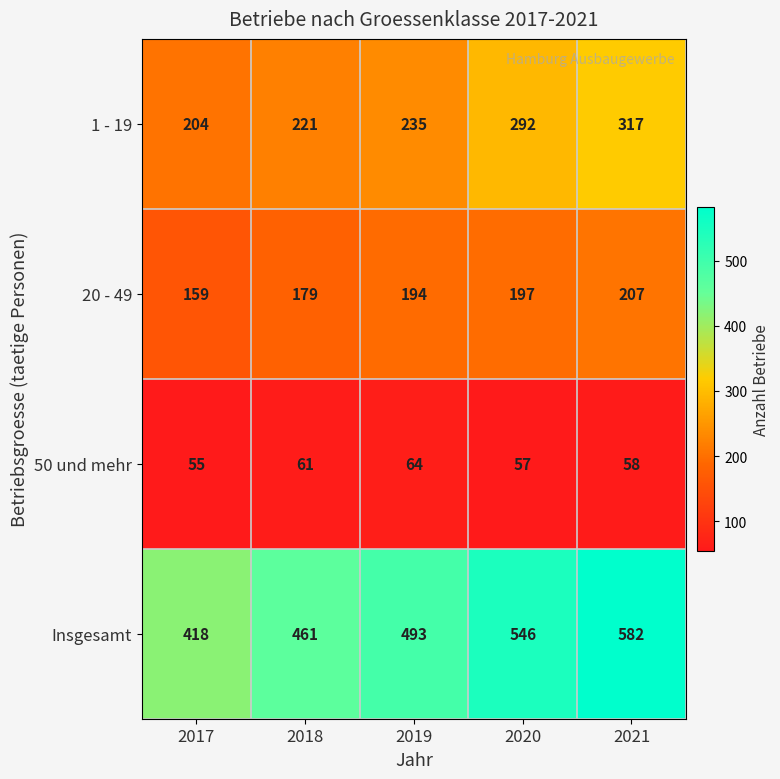

Reading left to right, what are all the values shown in this chart?

1 - 19: 204	221	235	292	317
20 - 49: 159	179	194	197	207
50 und mehr: 55	61	64	57	58
Insgesamt: 418	461	493	546	582